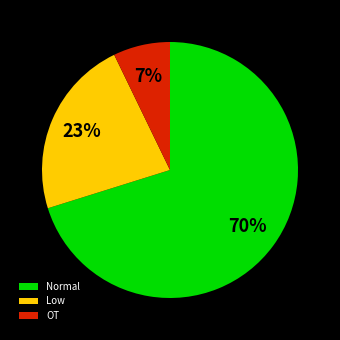

To the nearest percent, what is the average slice percentage?

33%